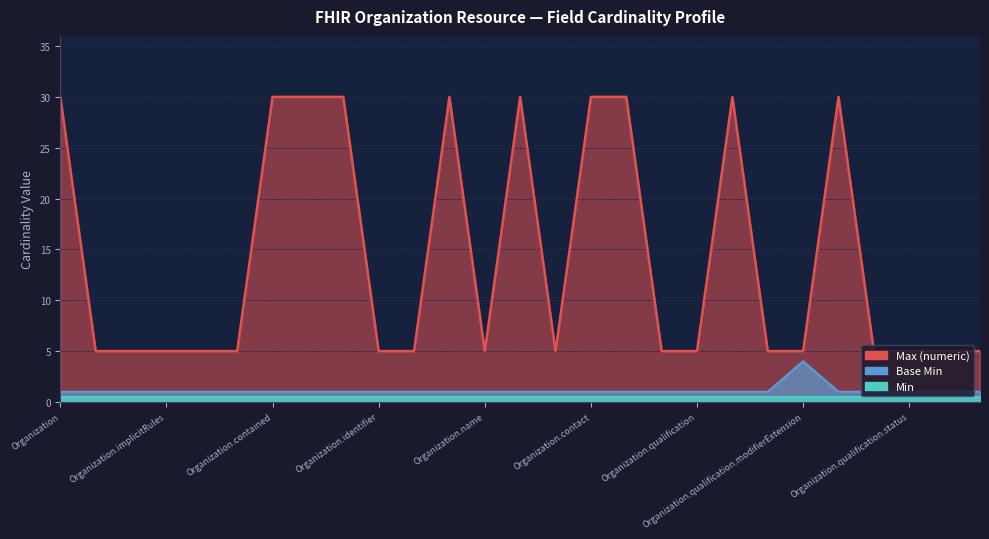

At which category is the sum across all series the highest?

Organization